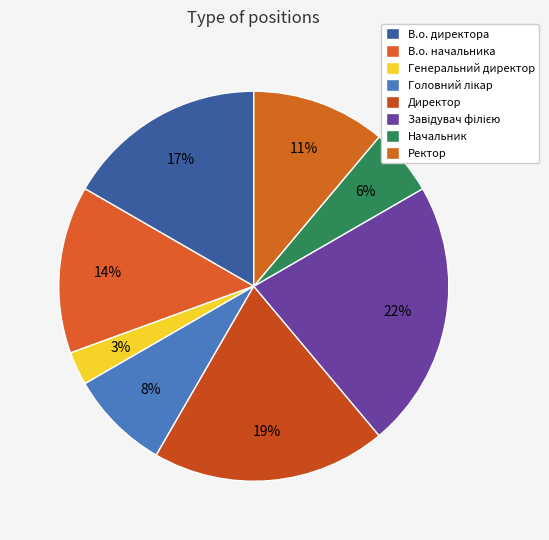

Does Начальник account for over 50% of the chart?

No